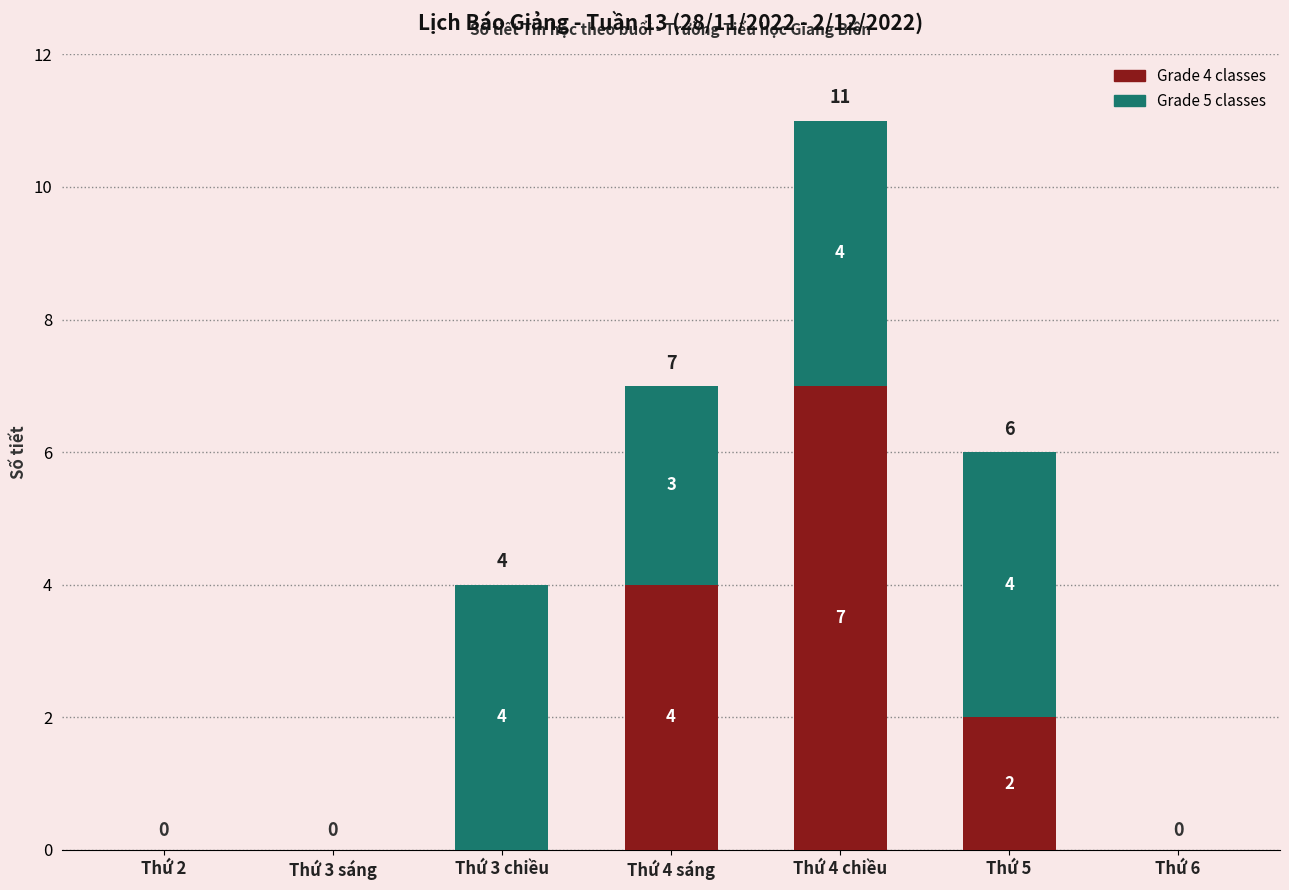

How many data points does each series have?

7